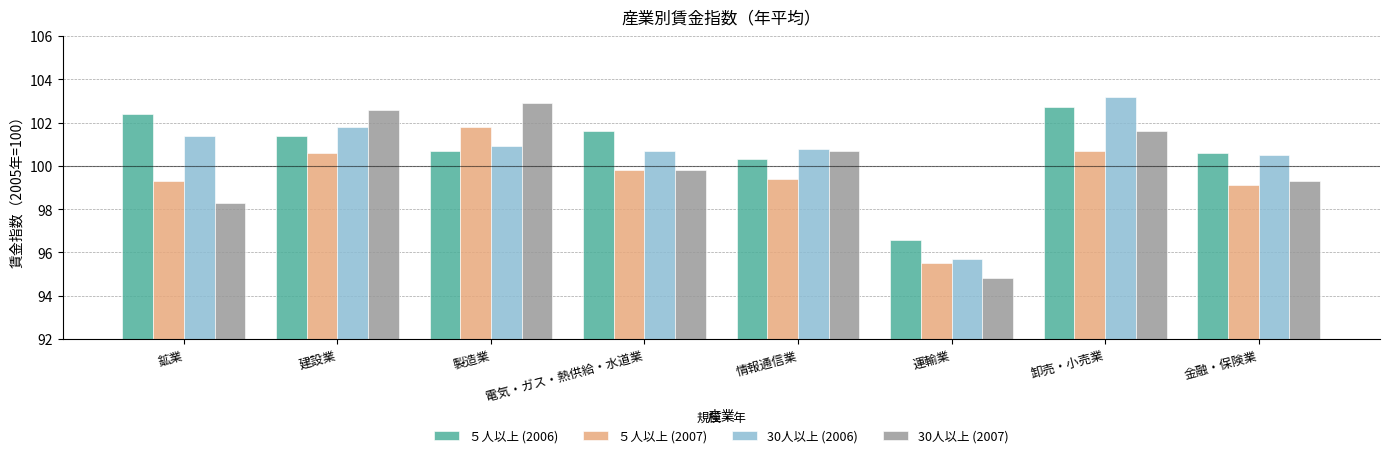

How many data points in ５人以上 (2007) are above 99?

7